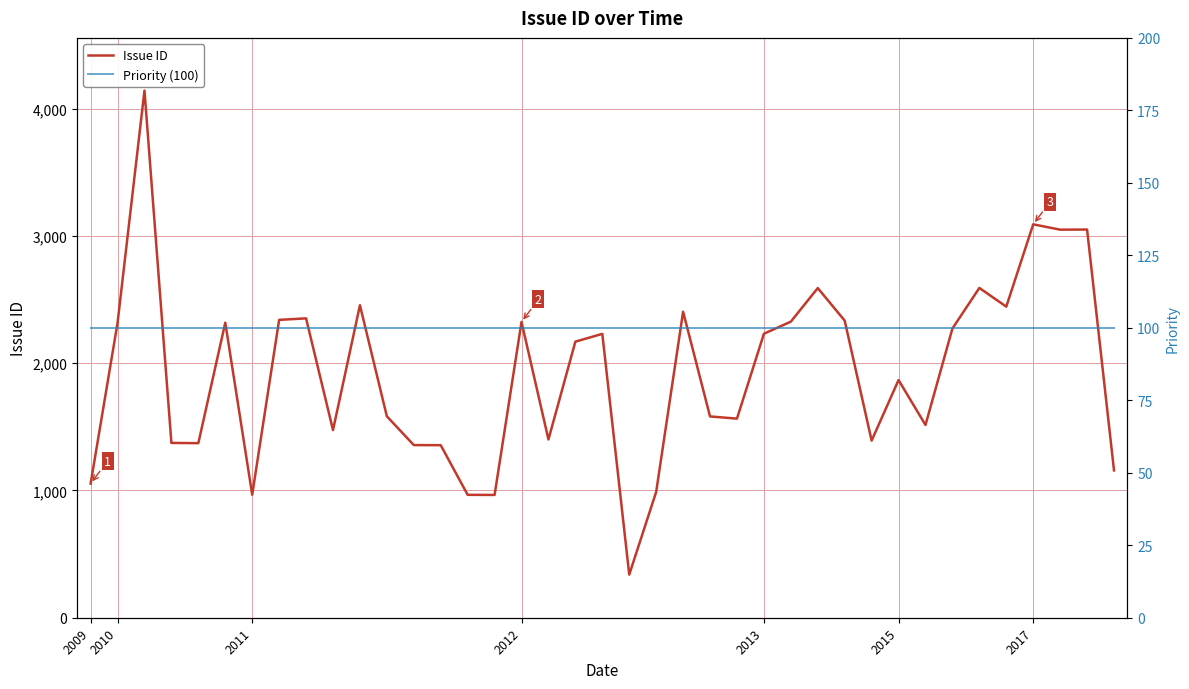

The value of Issue ID at 2009 is 1054. True or false?

True